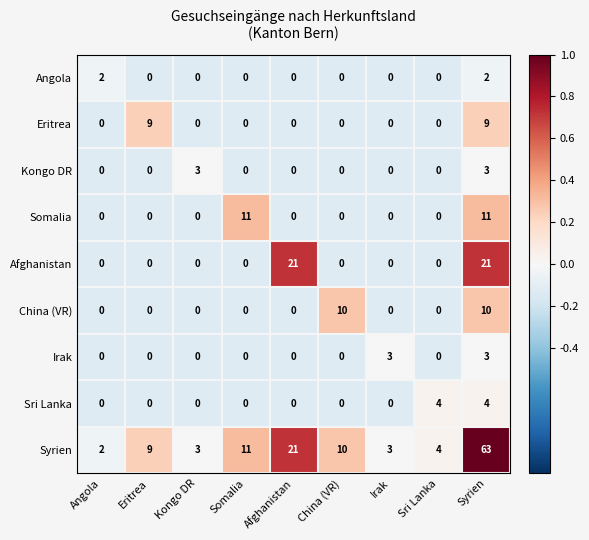

Between Angola and Sri Lanka, which series saw the biggest shift?

Sri Lanka